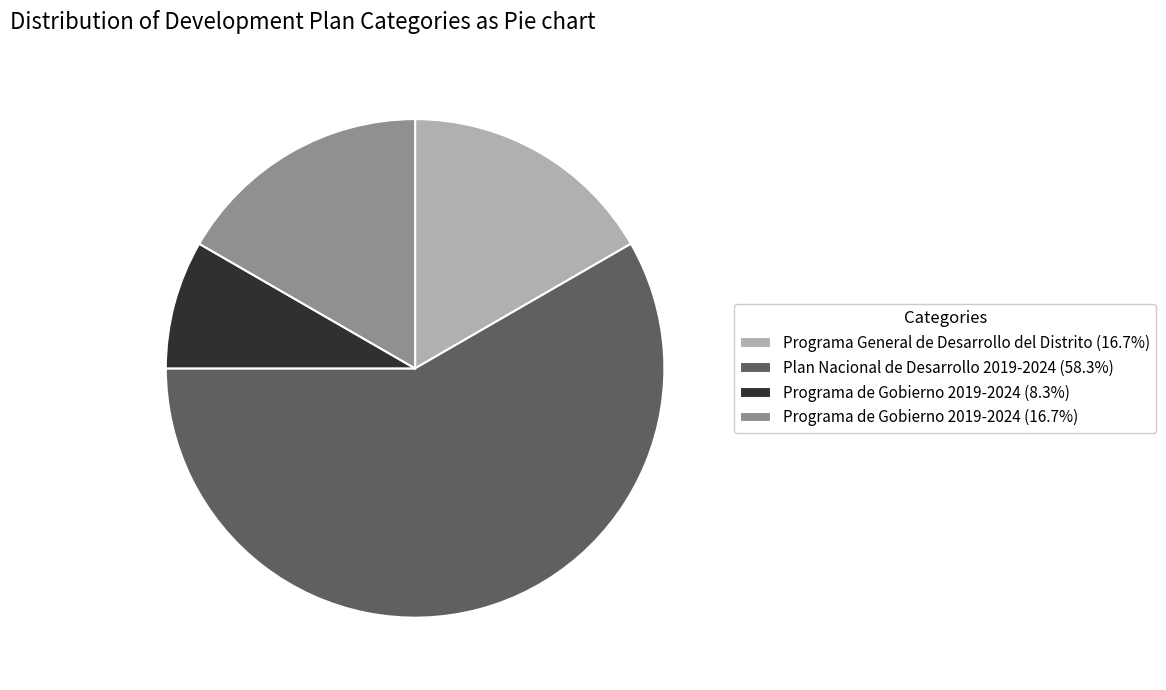

Do Programa de Gobierno 2019-2024 (8.3%) and Programa General de Desarrollo del Distrito (16.7%) together represent more than half of the pie?

No